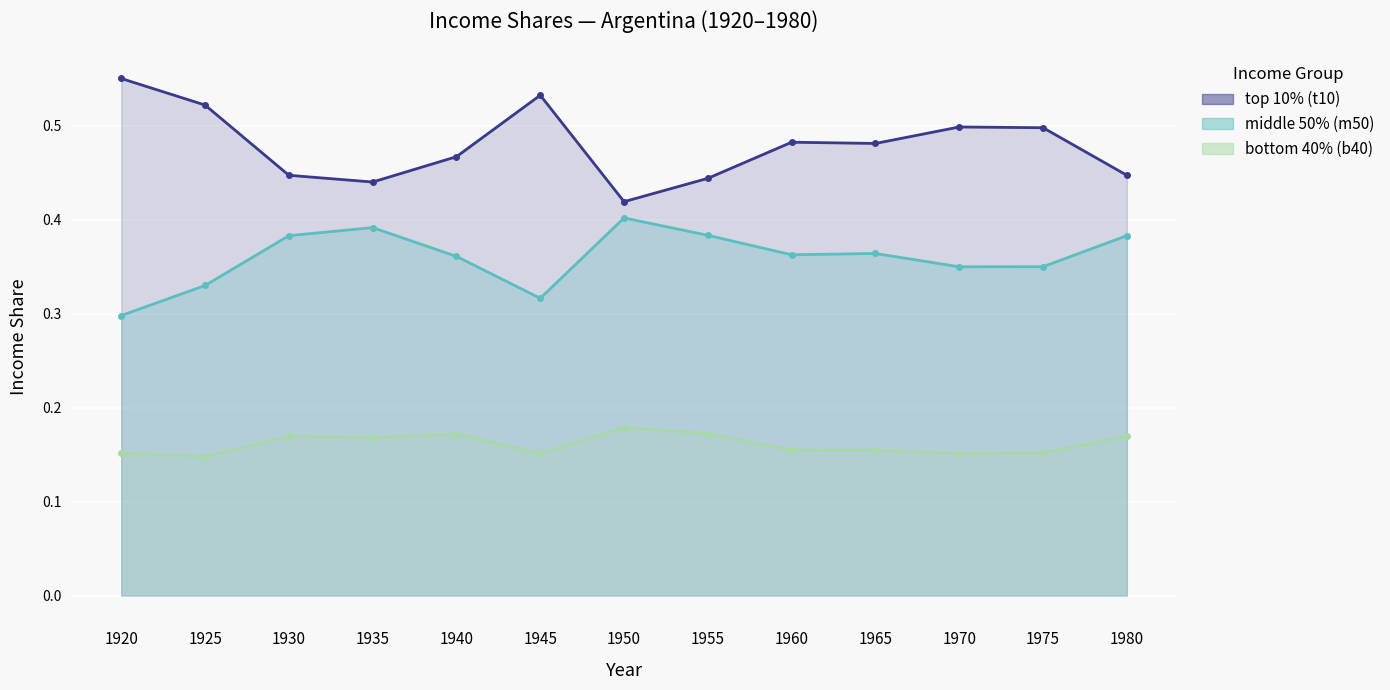

What is the sum of the top 10% (t10) values at 1980 and 1925?

1.0